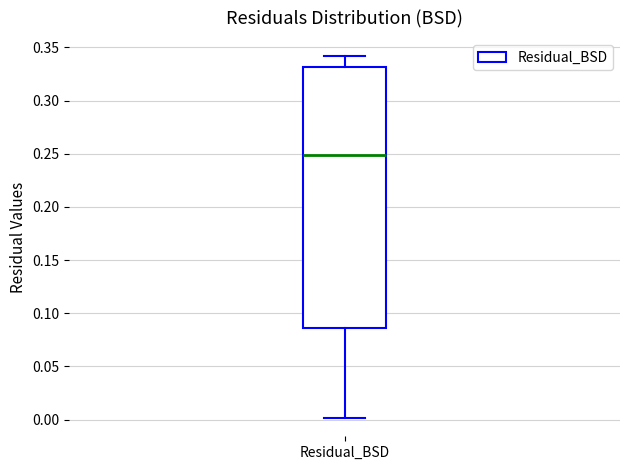

Read this box plot against the y-axis: the position of the median line, the range covered by the box, and the ends of both whiskers. The values are not printed on the chart, so give them approximately, as read against the axis.

median 0.250, box 0.085 to 0.330, whiskers 0.000 to 0.340